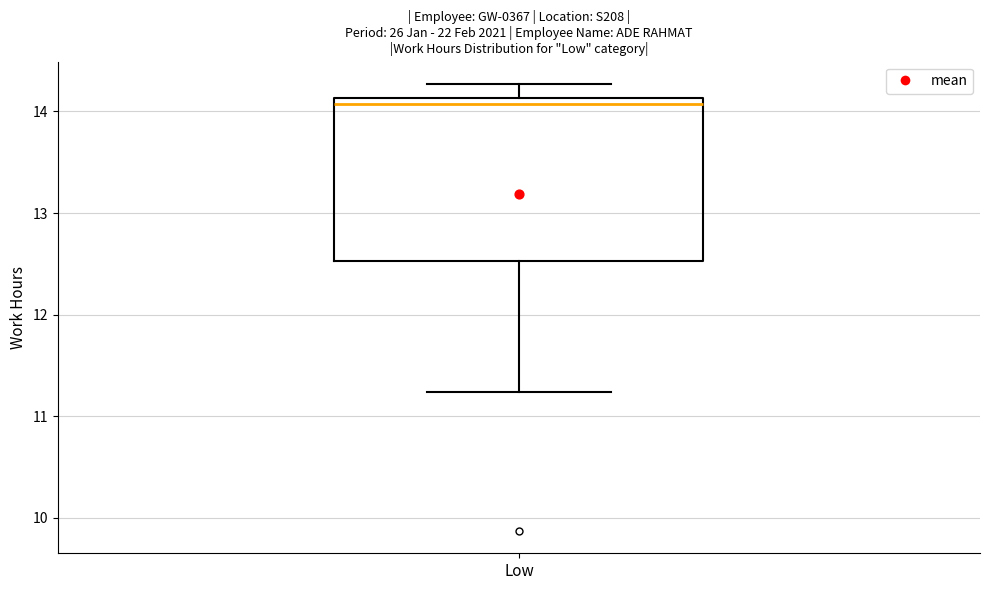

Read this box plot against the y-axis: the position of the median line, the range covered by the box, and the ends of both whiskers. The values are not printed on the chart, so give them approximately, as read against the axis.

median 14.1 (just below the box's upper edge), box 12.5 to 14.1, whiskers 11.2 to 14.3